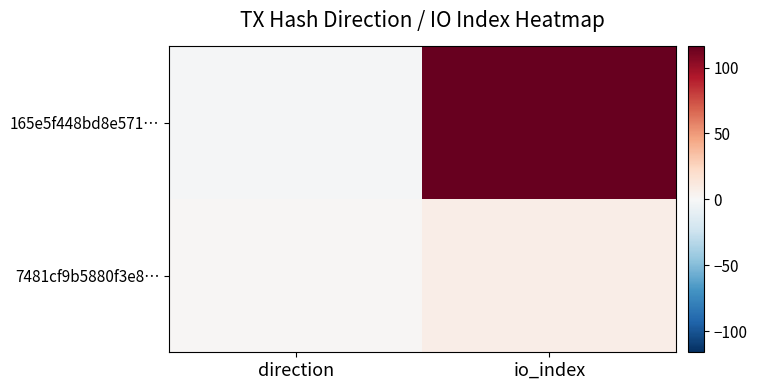

Which category has the highest value across all series?

io_index